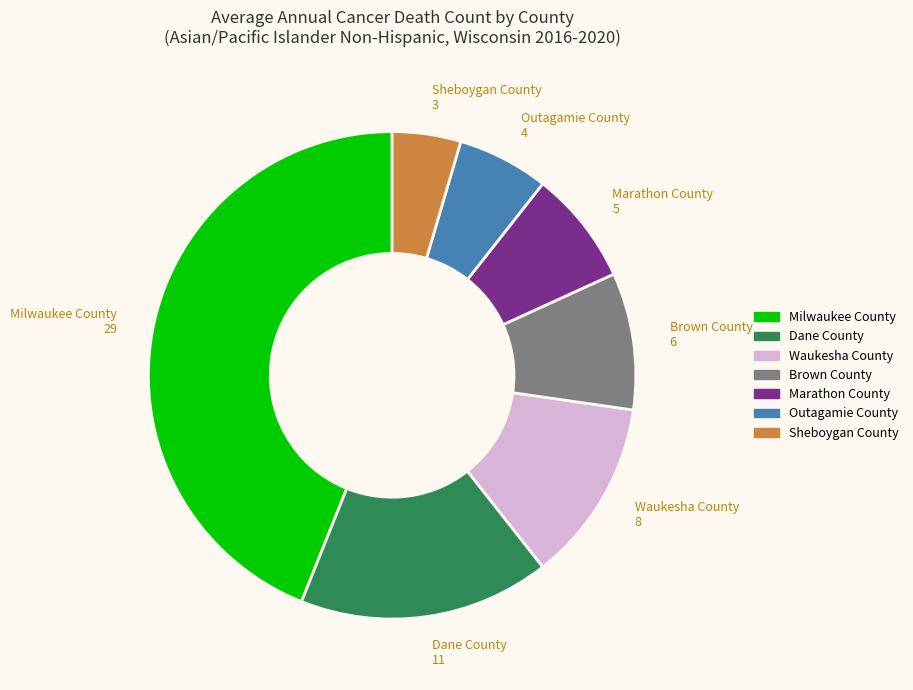

The Waukesha County slice represents 1% of the pie. True or false?

False